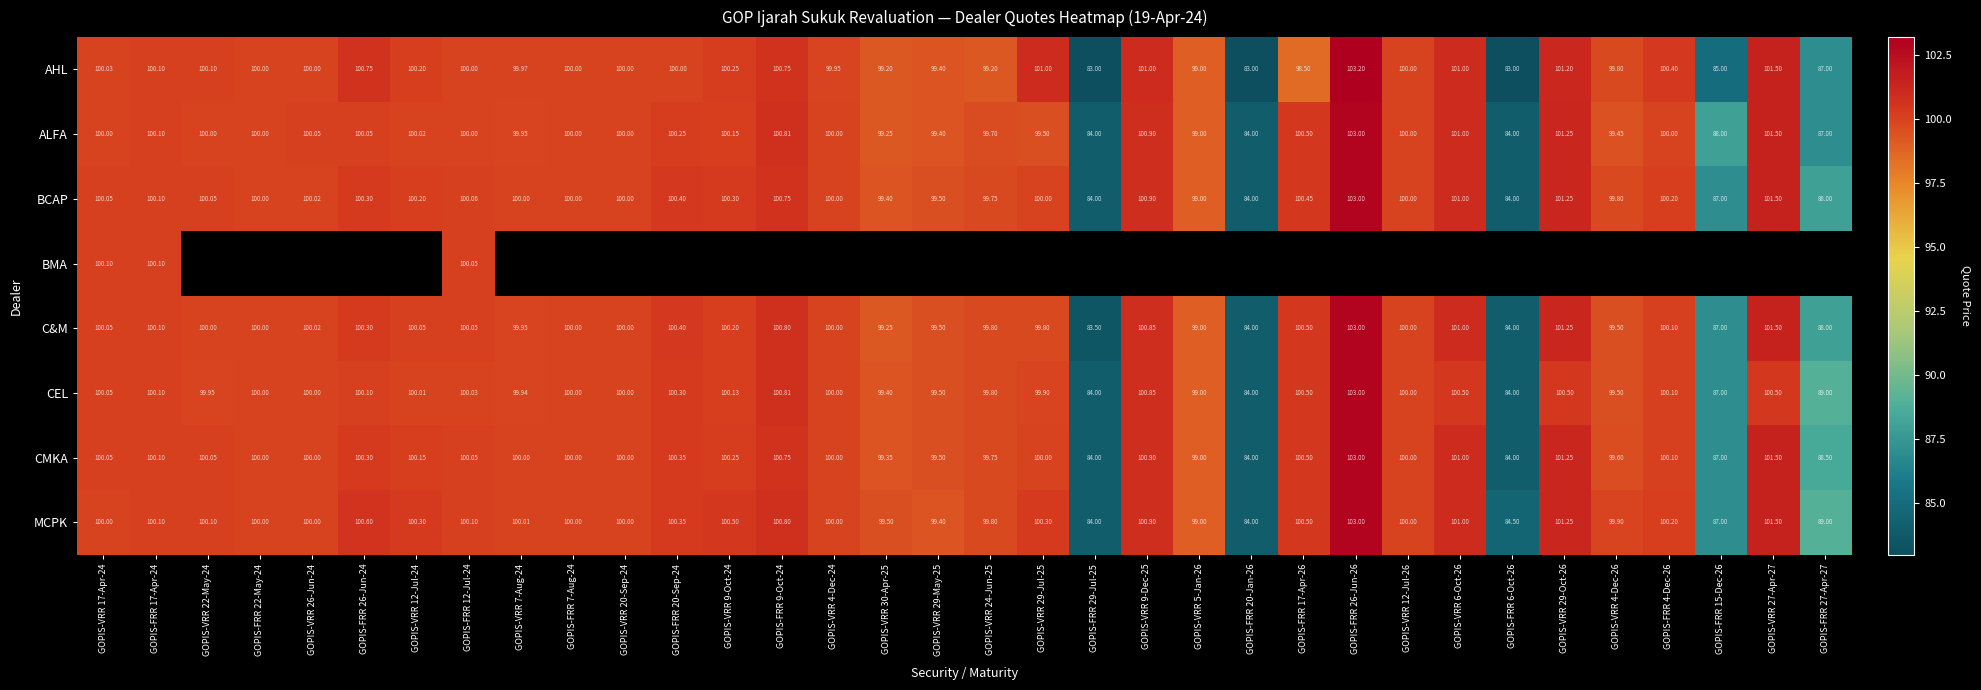

Rank the series by their maximum value, from lowest to highest.

BMA, ALFA, BCAP, C&M, CEL, CMKA, MCPK, AHL